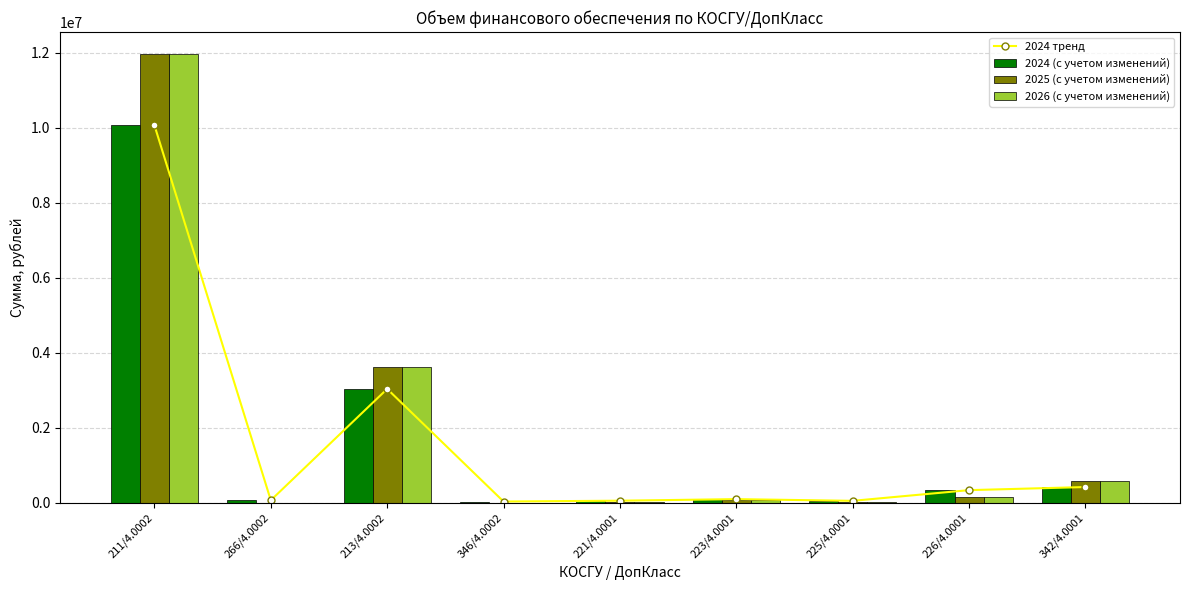

Which category has the highest value in the 2025 (с учетом изменений) series?

211/4.0002